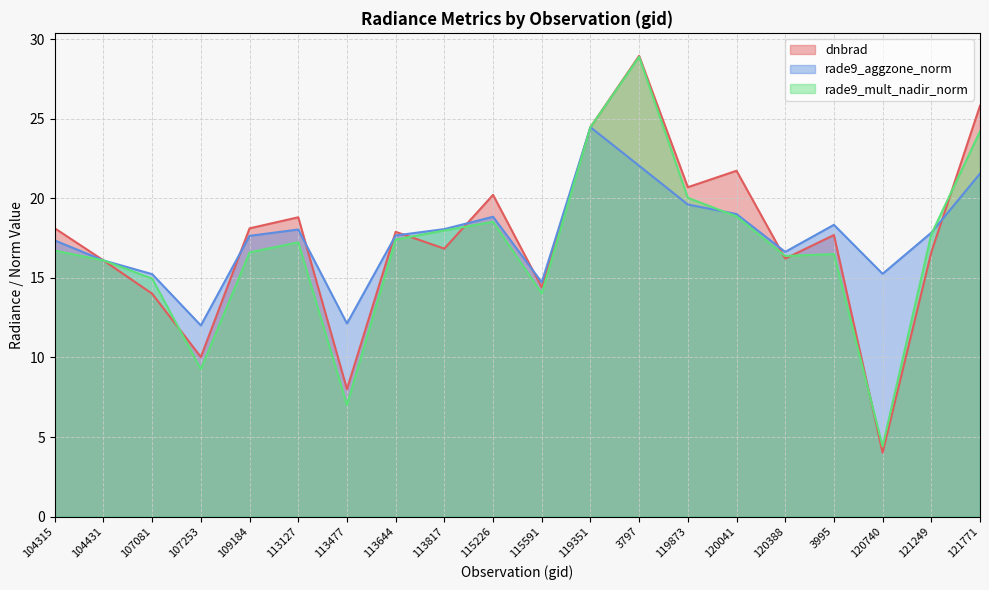

How many values in the rade9_mult_nadir_norm series exceed 17?

10